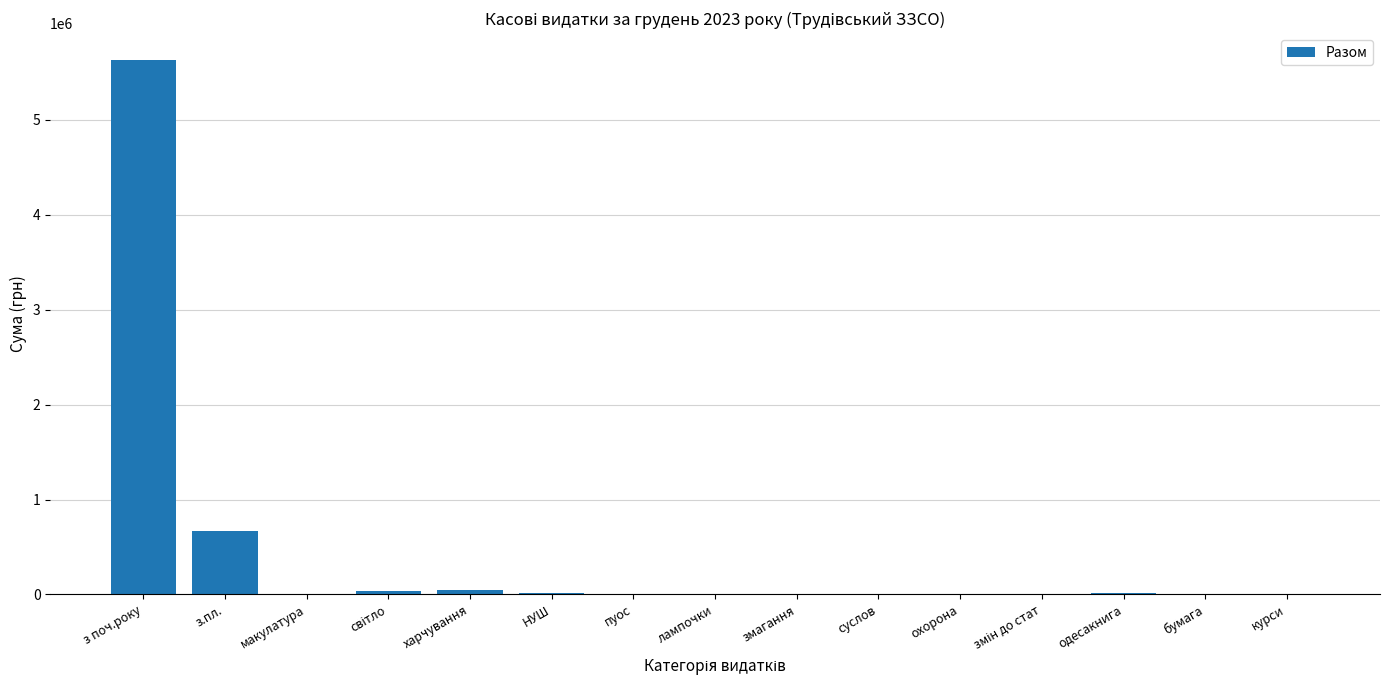

Which label corresponds to the largest value in the chart?

з поч.року